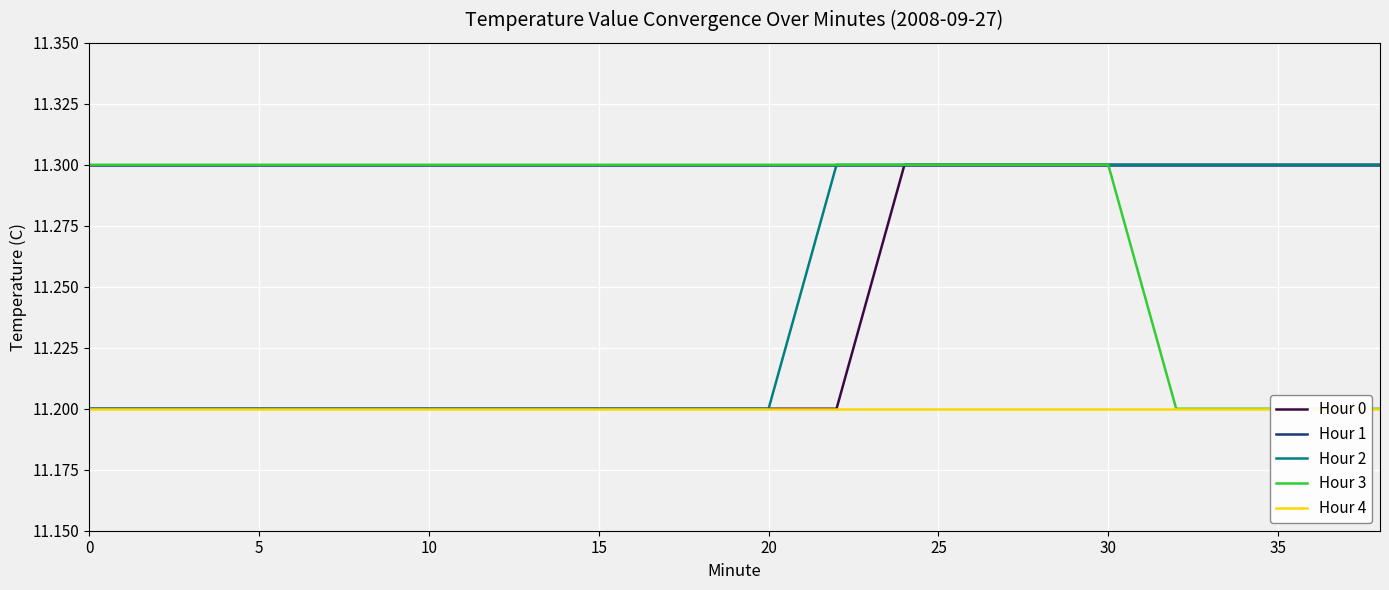

What is the greatest value displayed?

11.3